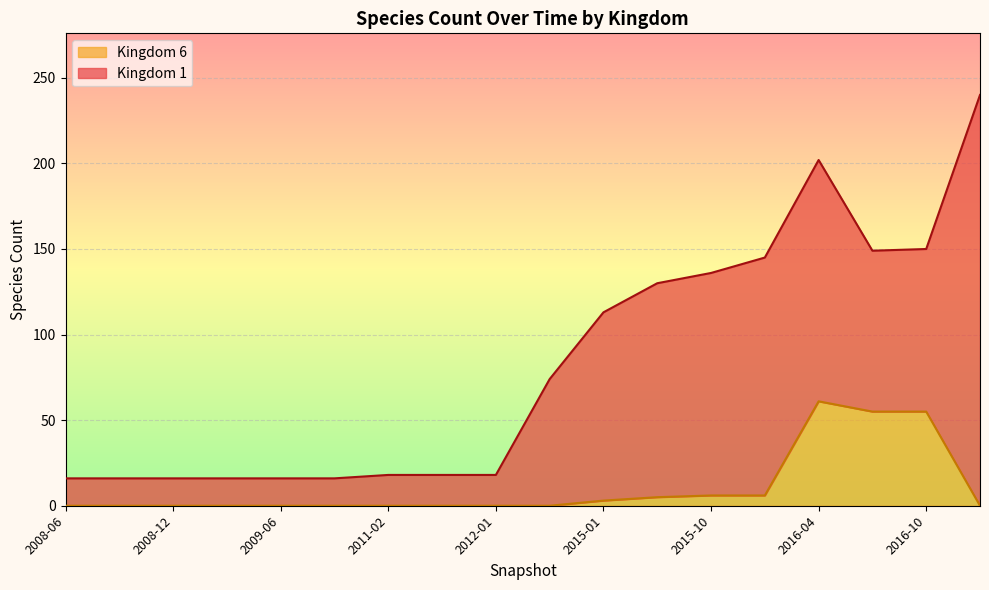

What is the change in value from 2011-06 to 2016-04?

+61